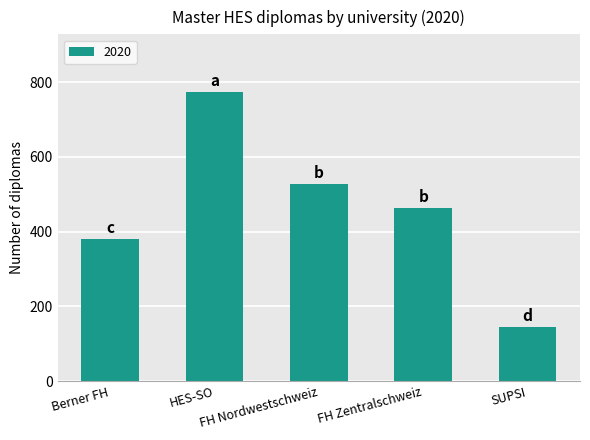

Count the number of data series in this chart.

1